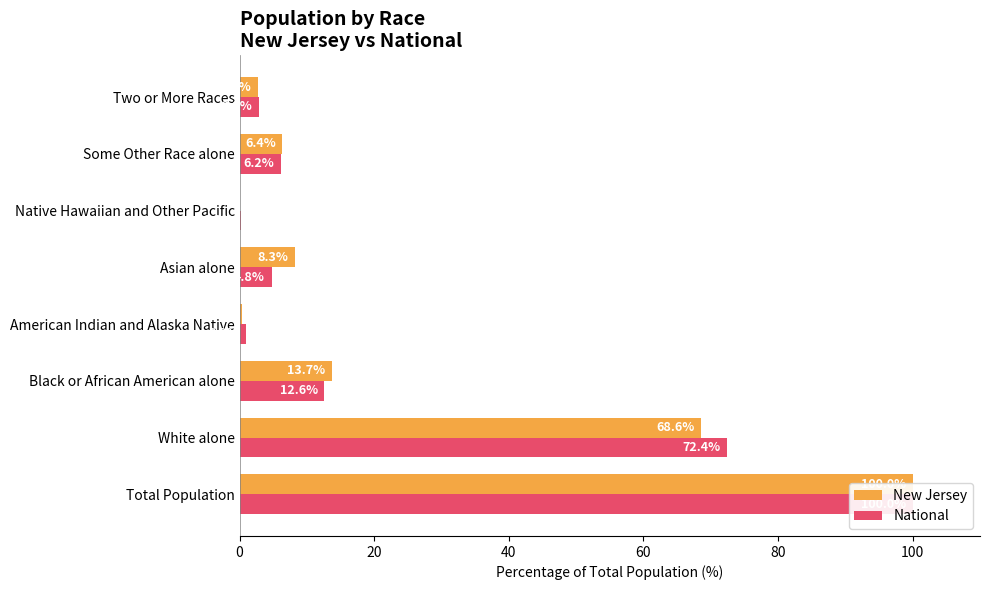

What is the total value across all series at Two or More Races?

5.7